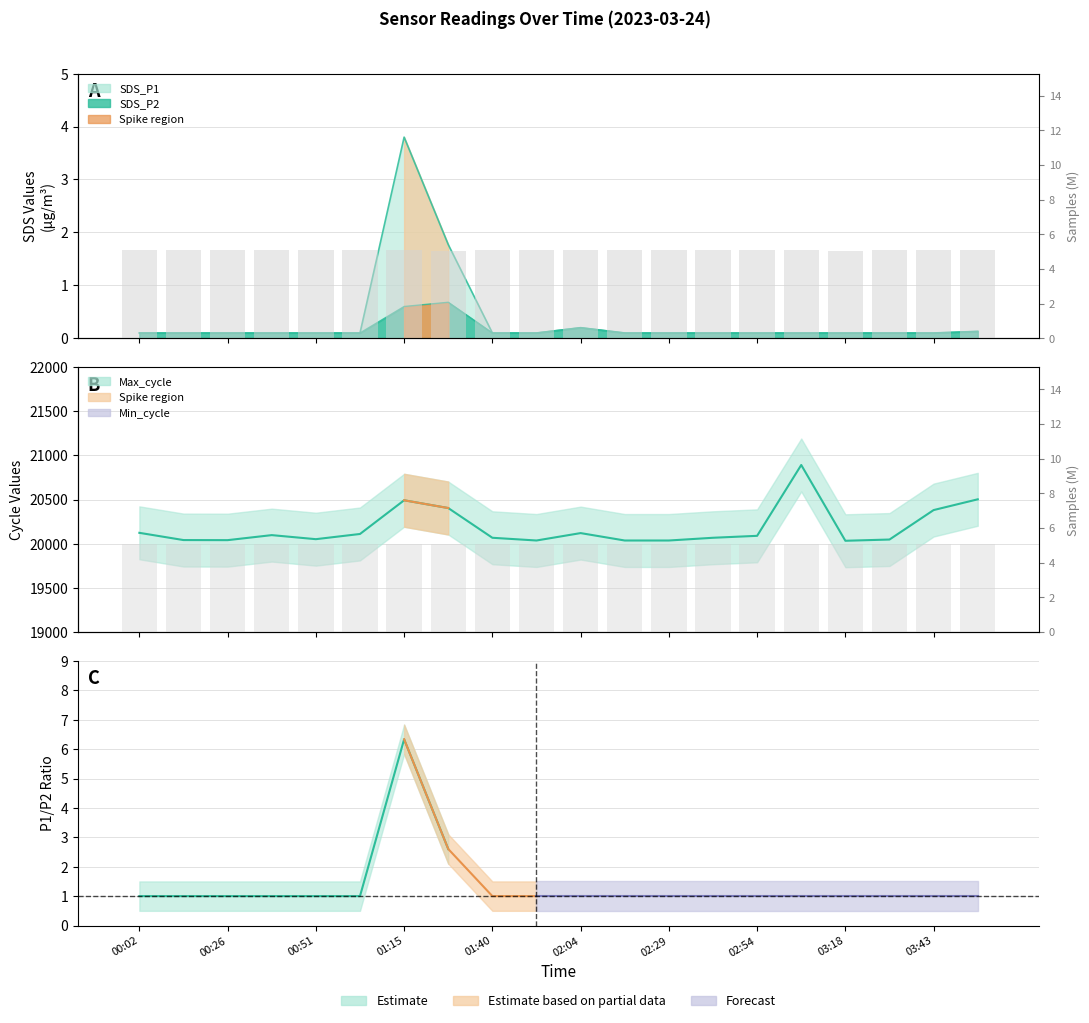

Which series changed the most between 00:51 and 03:55?

Max_cycle